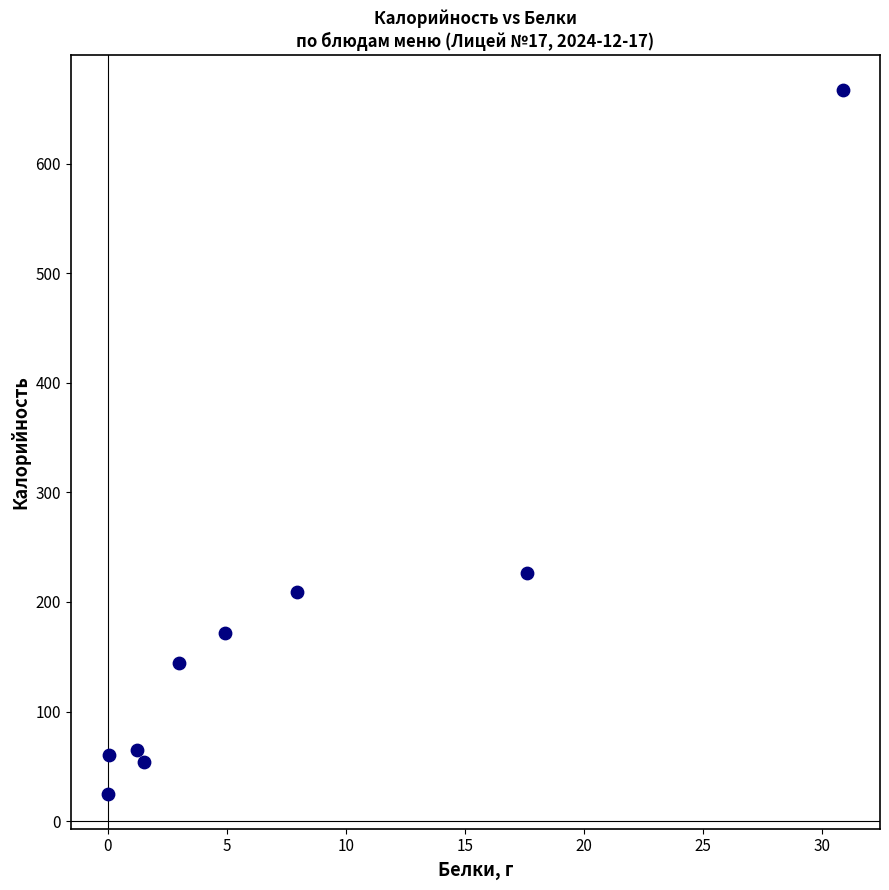

What Y value in the scatter plot is closest to 346?

226.1